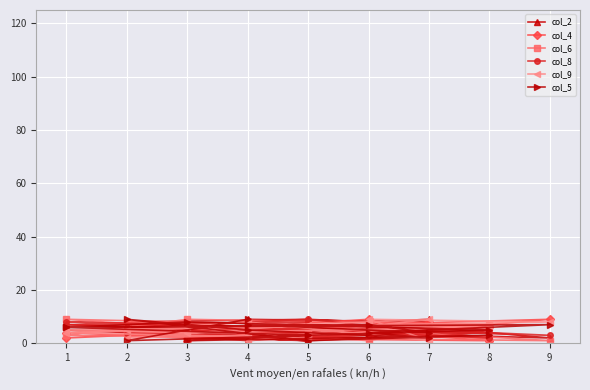

What is the sum of all col_8 values?

93